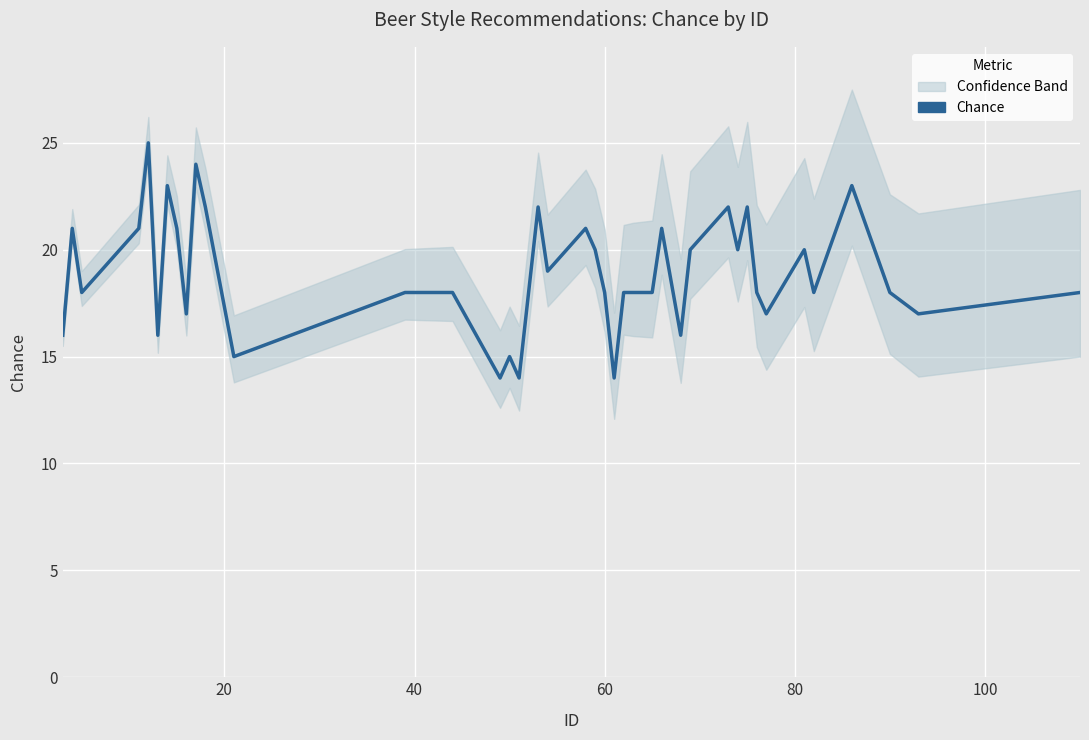

What is the average value?

19